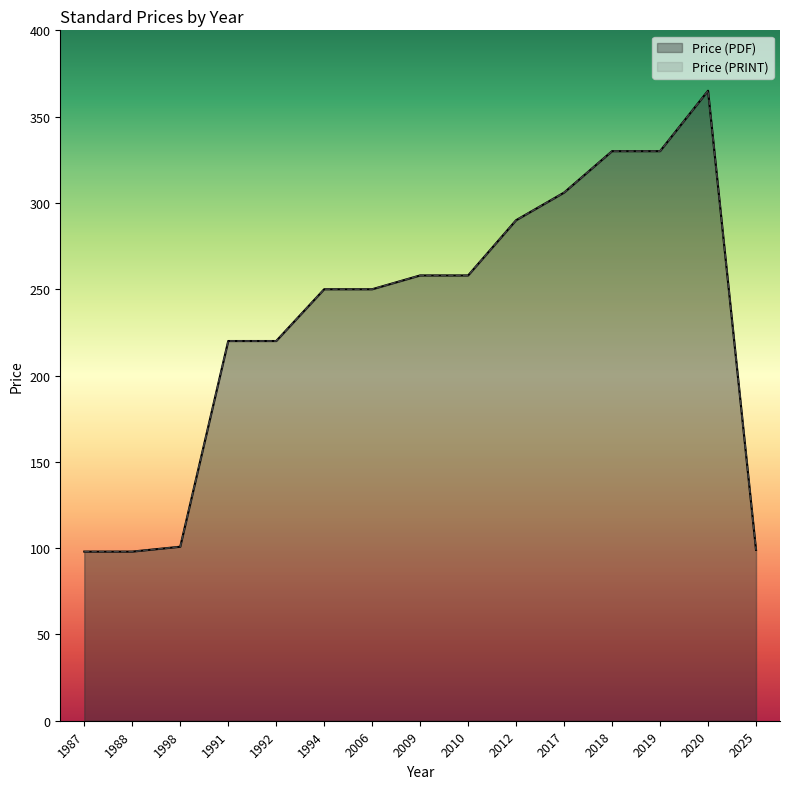

At which label is Price (PRINT) closest to 231?

1991